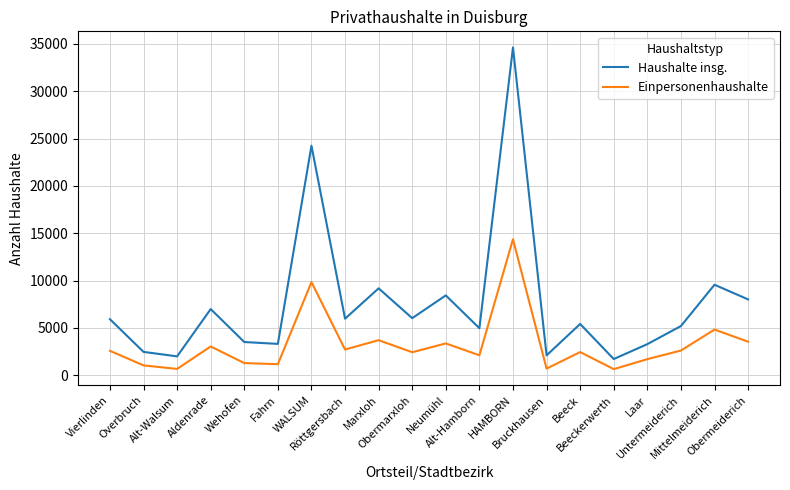

What is the smallest value displayed?

656